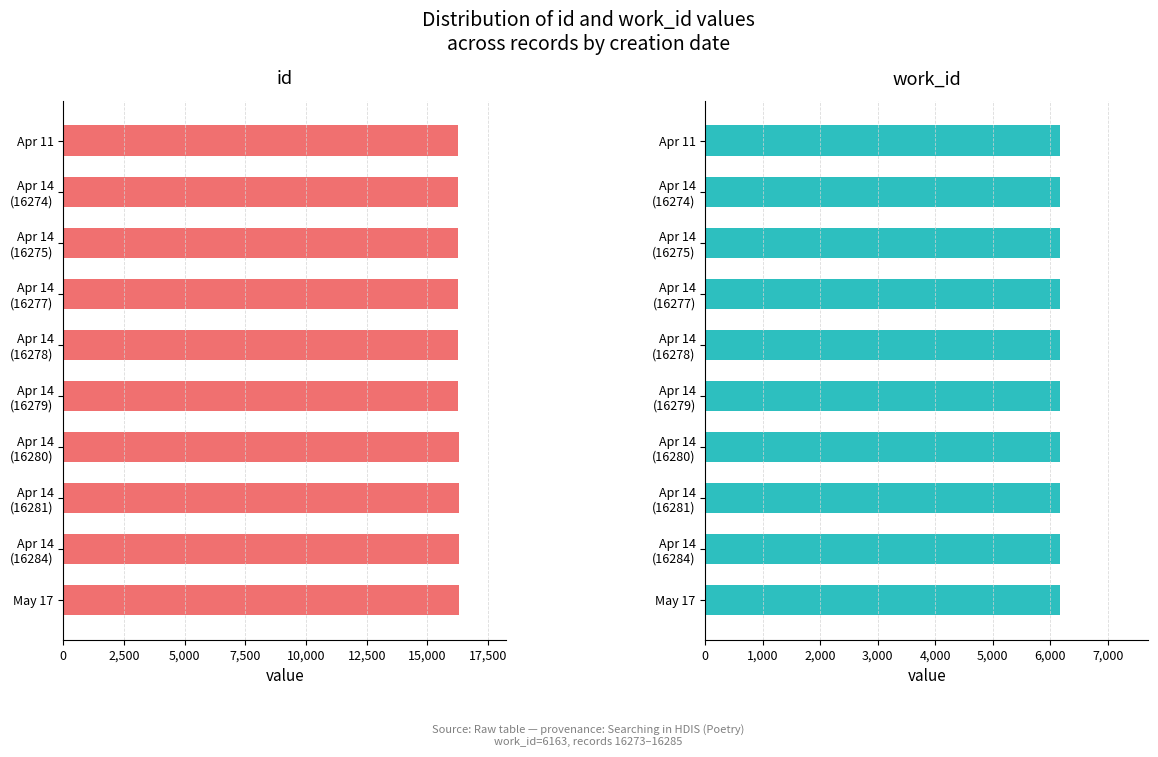

Which series changed the most between 7,500 and 20,000?

id